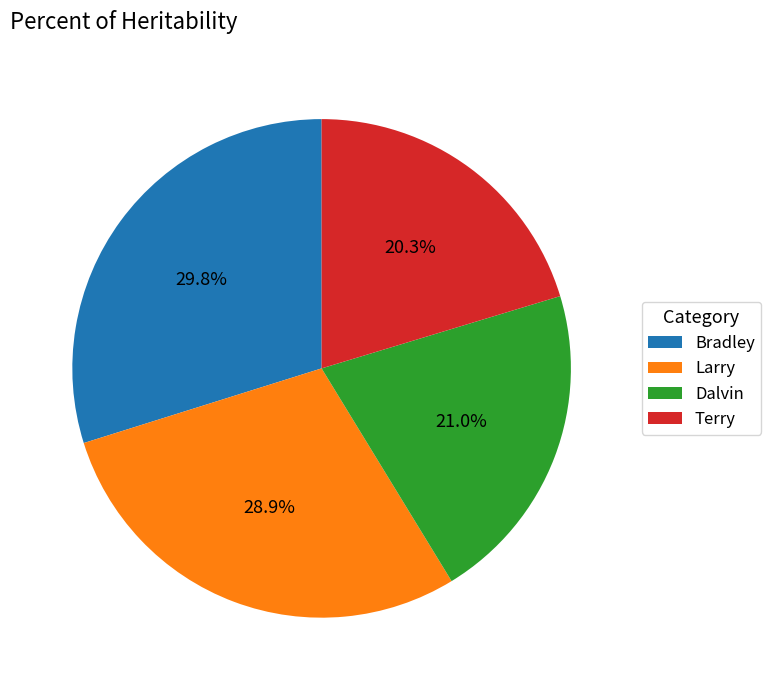

To the nearest percent, what is the difference between the largest and smallest slice percentages?

10%